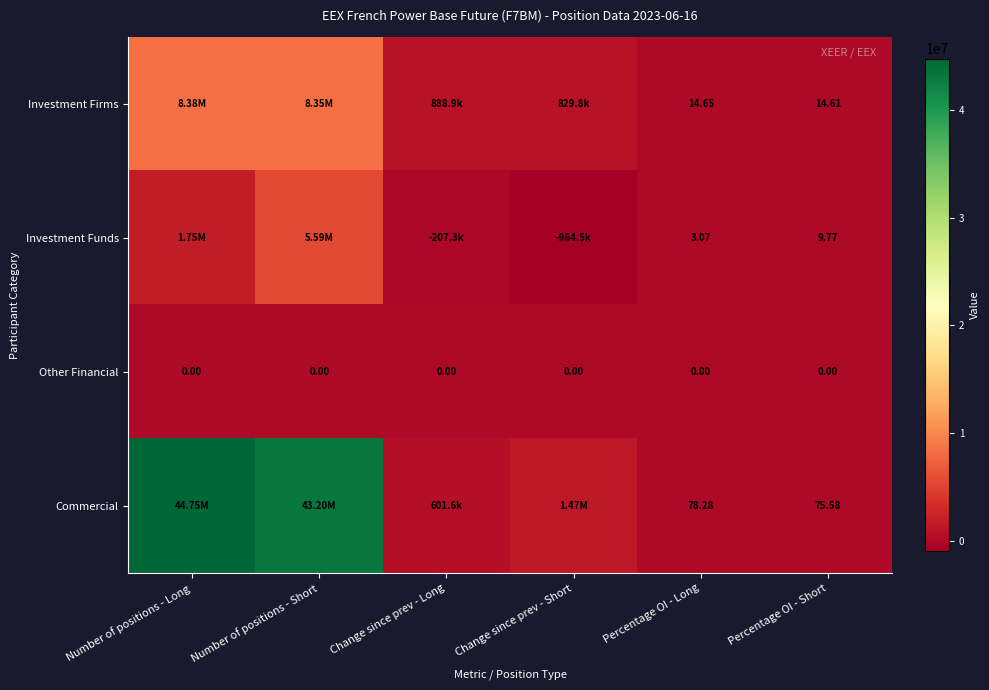

What is the total value across all series at Change since prev - Long?

1283190.0